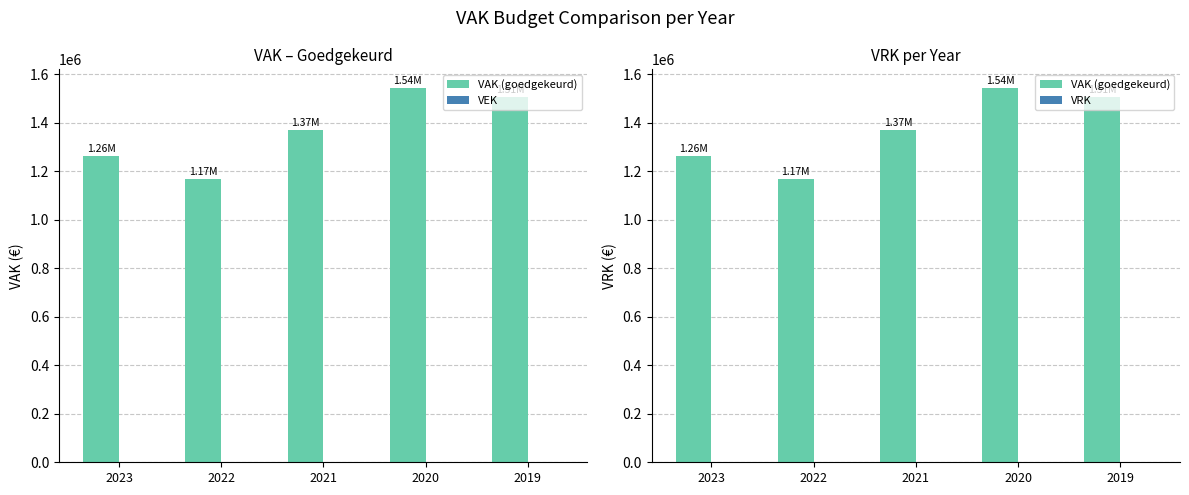

Which category has the highest value in the VRK series?

2023